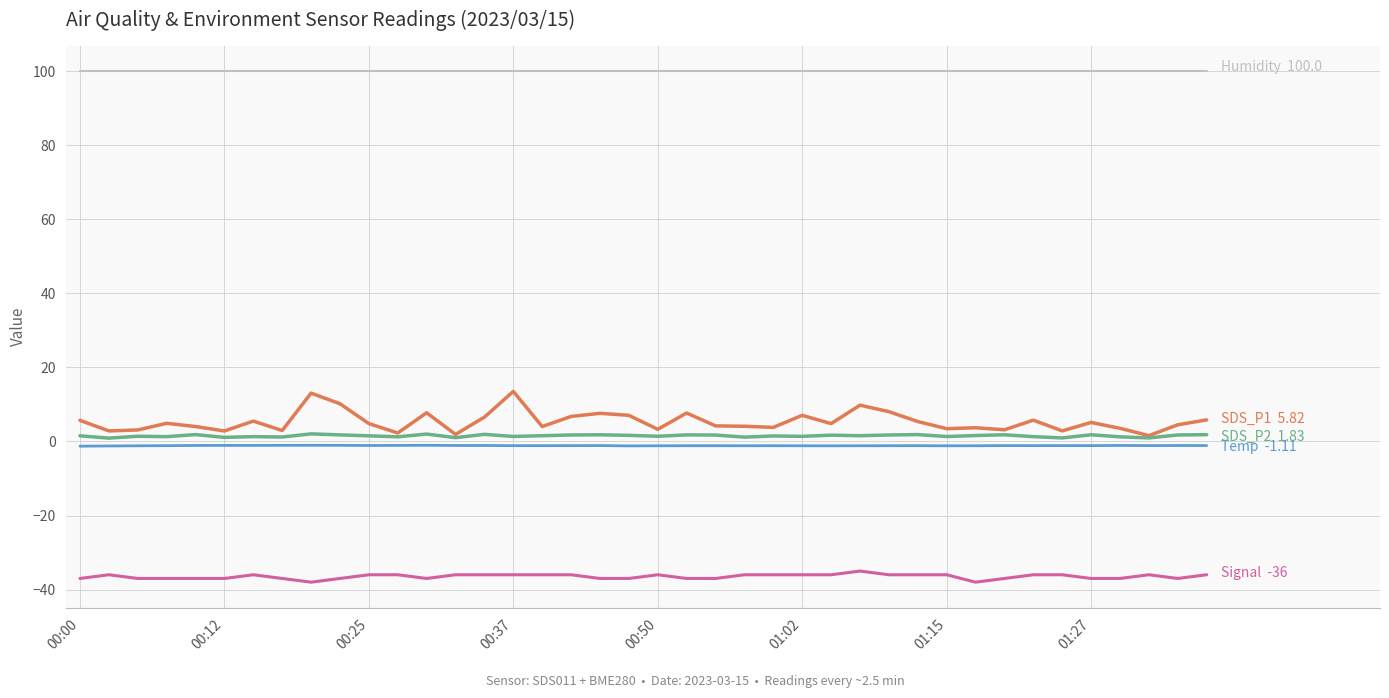

What is the smallest value displayed?

-38.0